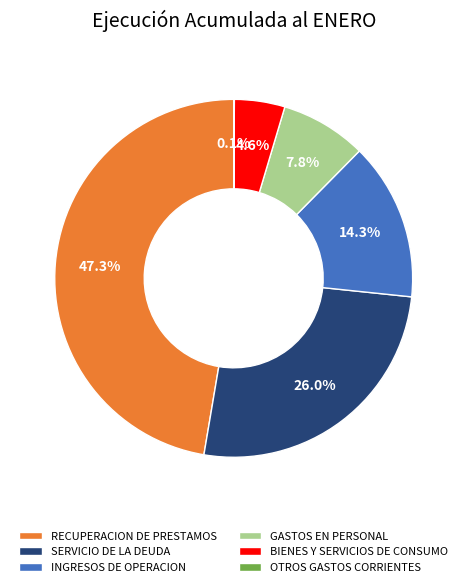

Is there a majority slice in this chart?

No